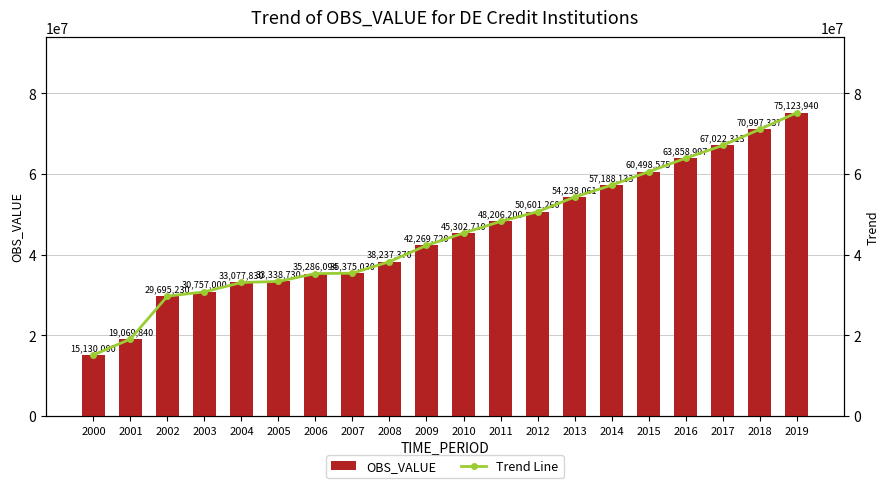

Rank the series by their maximum value, from lowest to highest.

OBS_VALUE, Trend Line